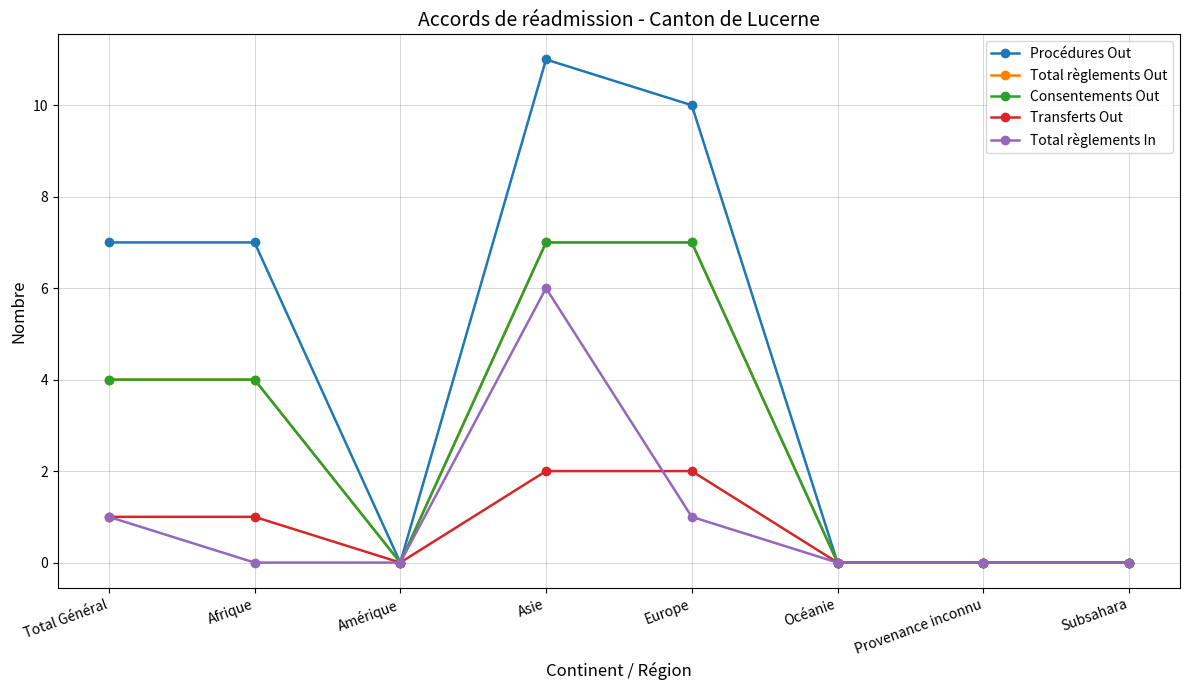

What is the label of the 1st point from the right?

Subsahara